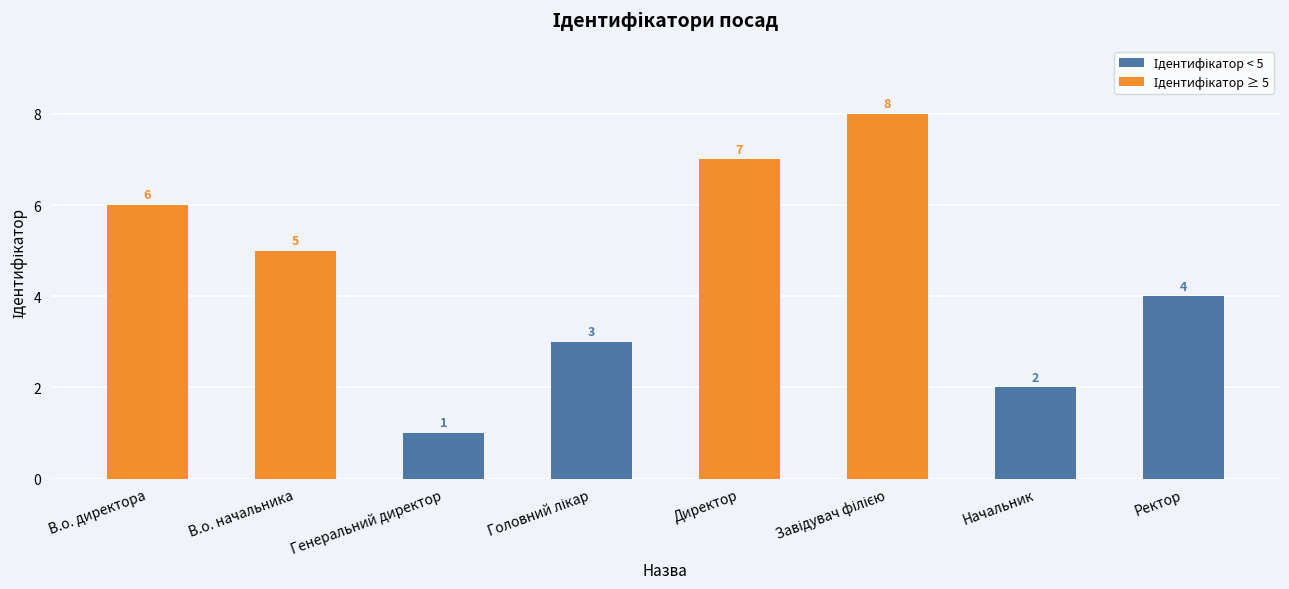

Reading right to left, extract all data points from this chart.

4	2	8	7	3	1	5	6